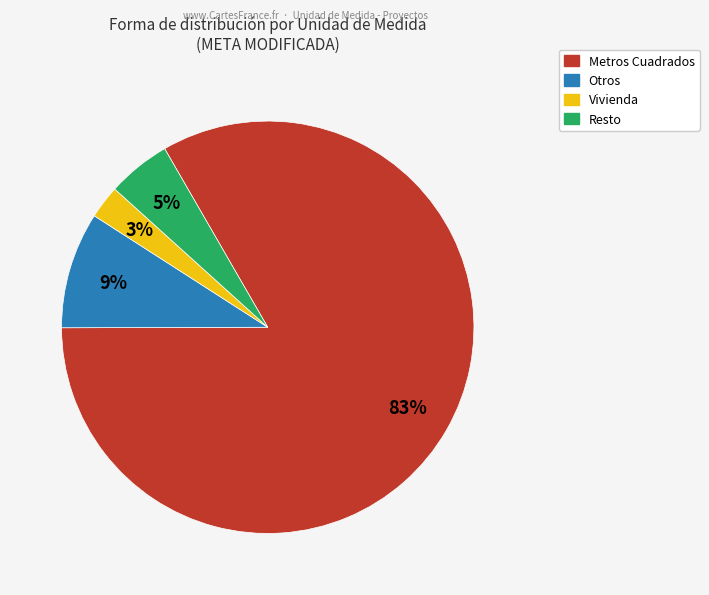

To the nearest percent, what is the average slice percentage?

25%